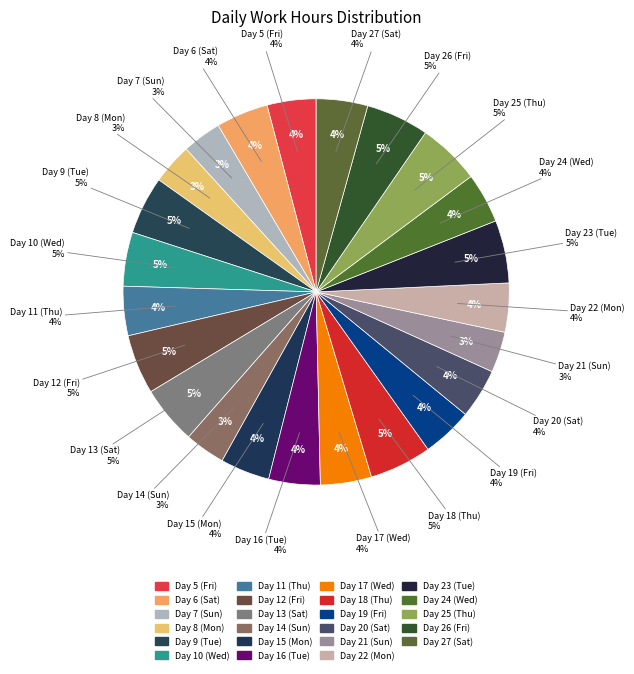

Which category has the biggest portion of the pie?

Day 26 (Fri)